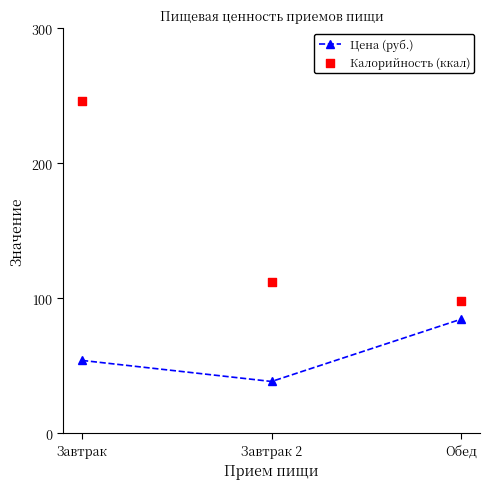

Which series contains the lowest Y value?

Цена (руб.)